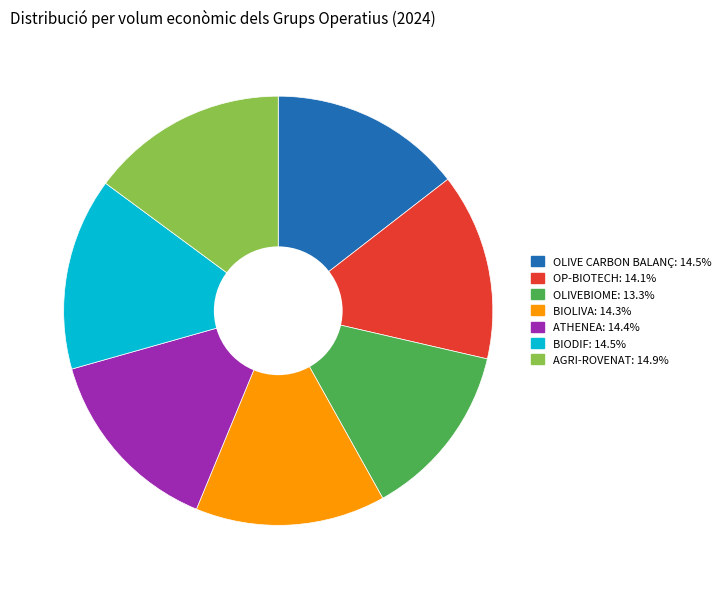

Combined, do AGRI-ROVENAT and BIODIF account for over 50%?

No